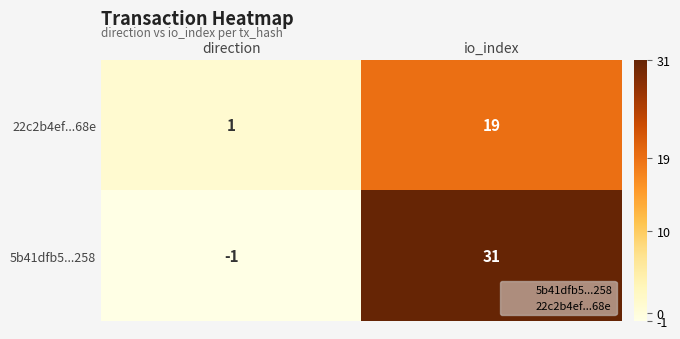

What is the average value of the 5b41dfb5...258 series?

15